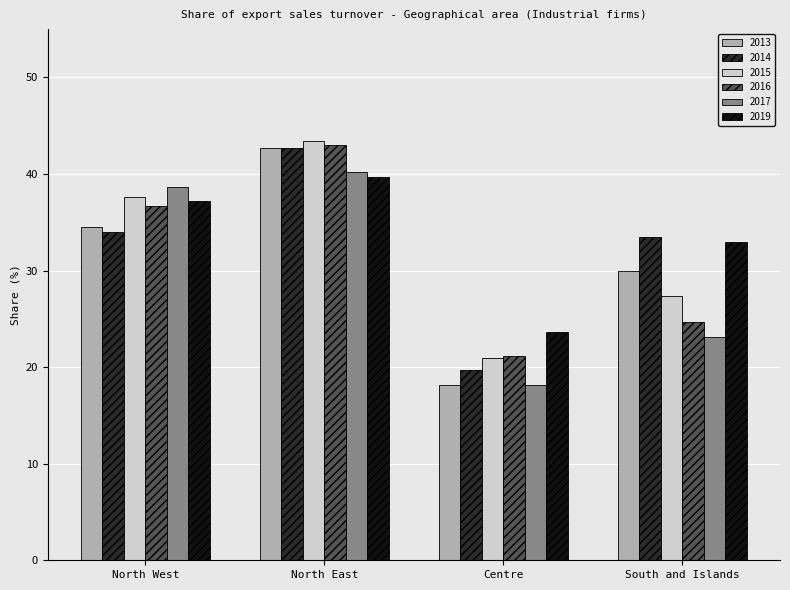

At which label does 2013 first exceed 34?

North West